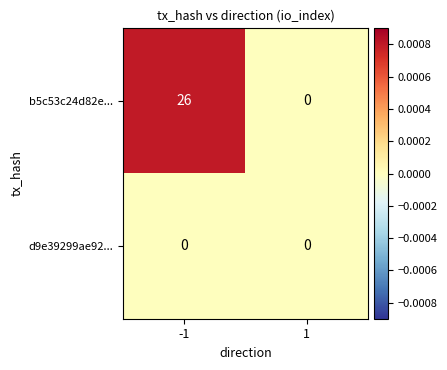

True or false: b5c53c24d82e... has a value of -16 at 1.

False